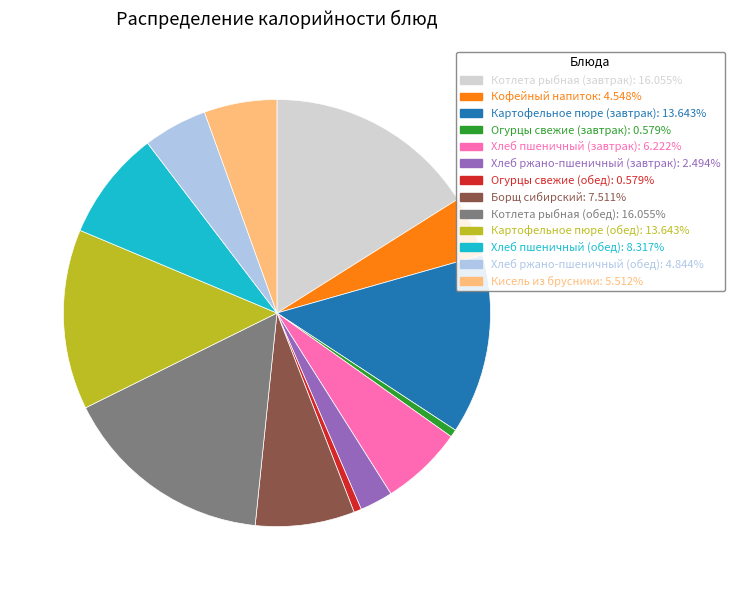

Is the sum of Кисель из брусники and Кофейный напиток greater than half?

No